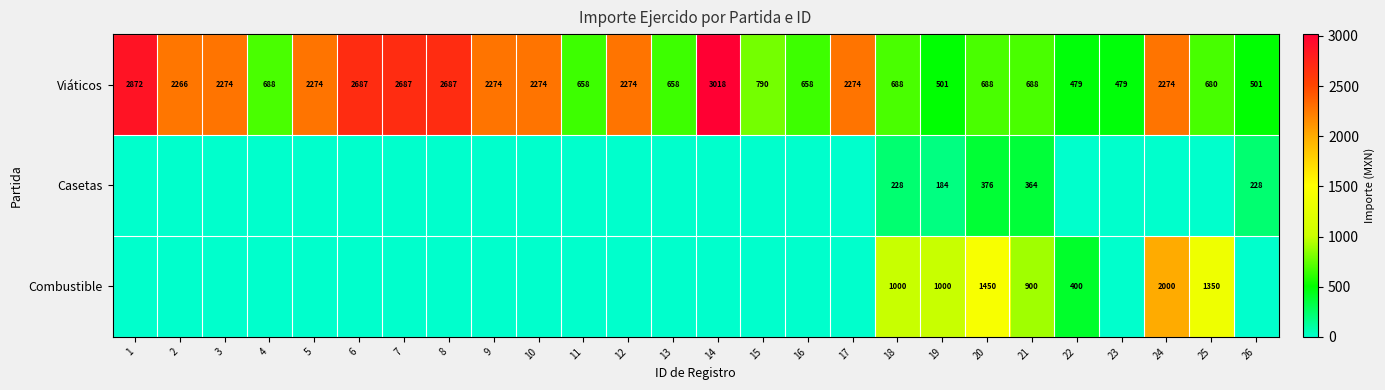

What is the total value across all series at 3?

2274